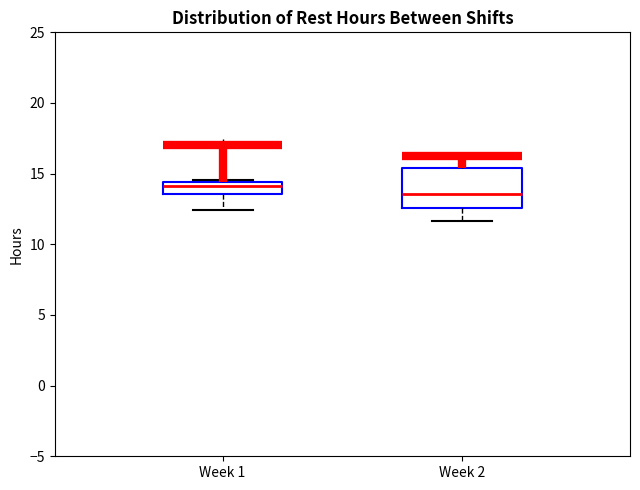

Reading left to right, read every box against the y-axis: the position of its median line, the range the box covers, and the ends of its whiskers. The values are not printed on the chart, so give them approximately, as read against the axis.

Week 1: median 14.0, box 13.5 to 14.5, whiskers 12.5 to 14.5
Week 2: median 13.5, box 12.5 to 15.5, whiskers 11.5 to 16.0